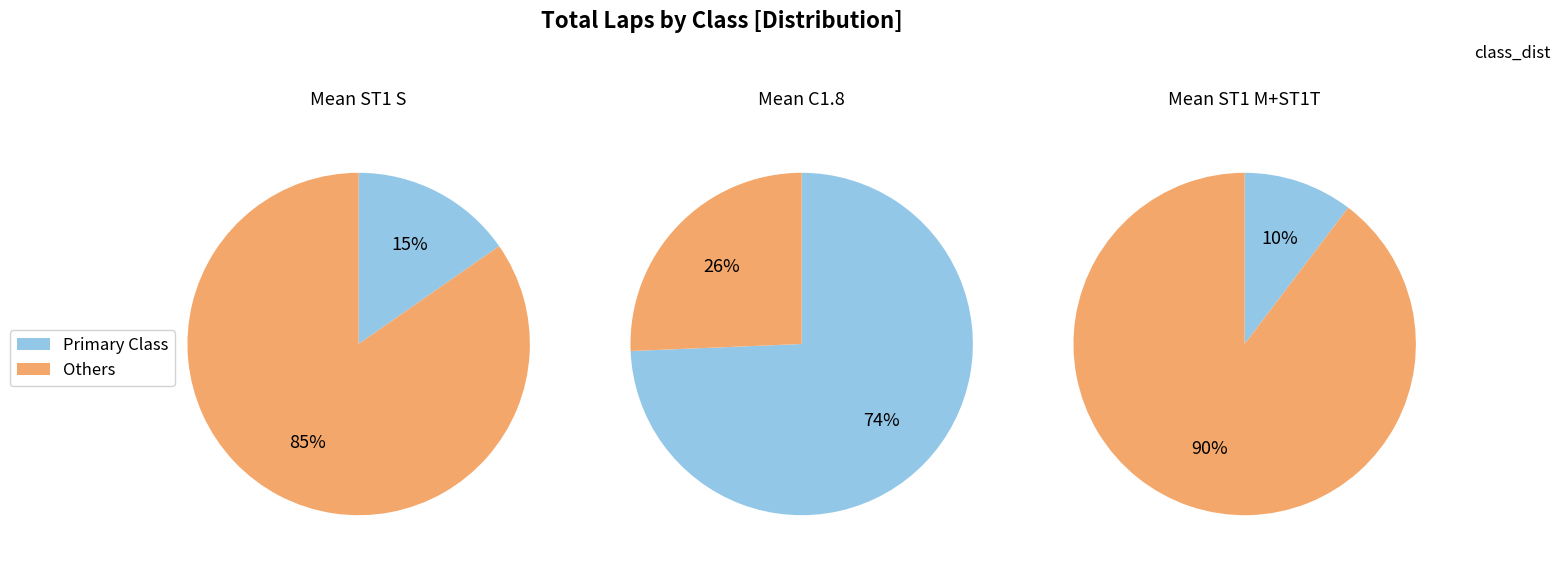

Does any single category account for the majority?

Yes